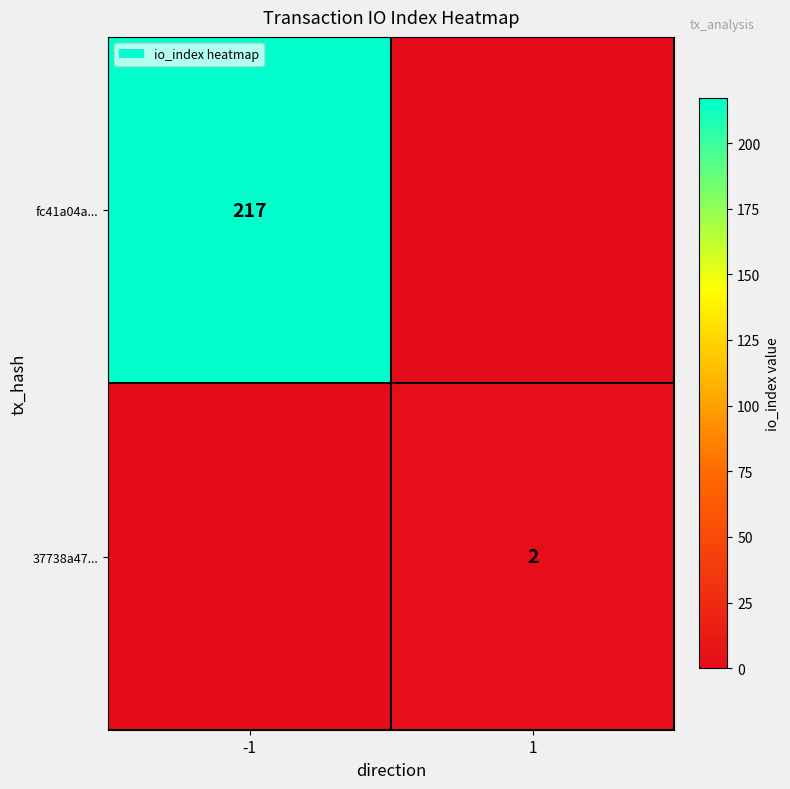

Is it true that fc41a04a... equals 295 at -1?

False